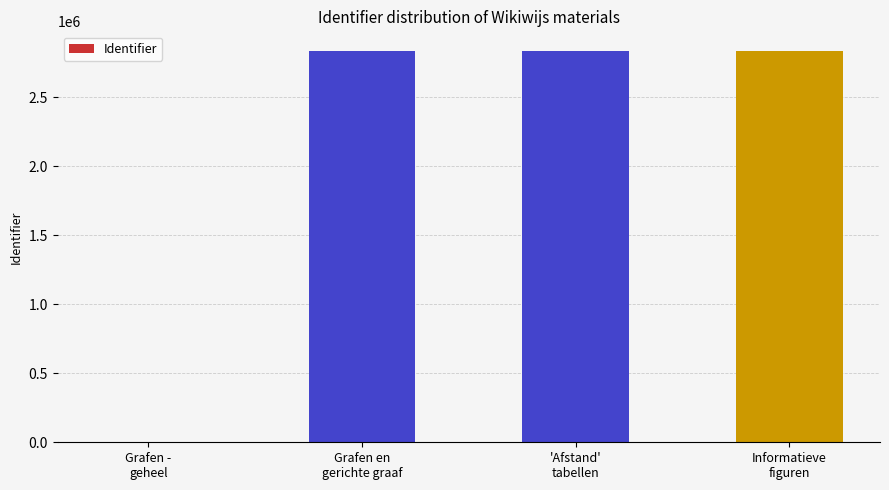

Are the bars grouped side by side (vs. stacked)?

No